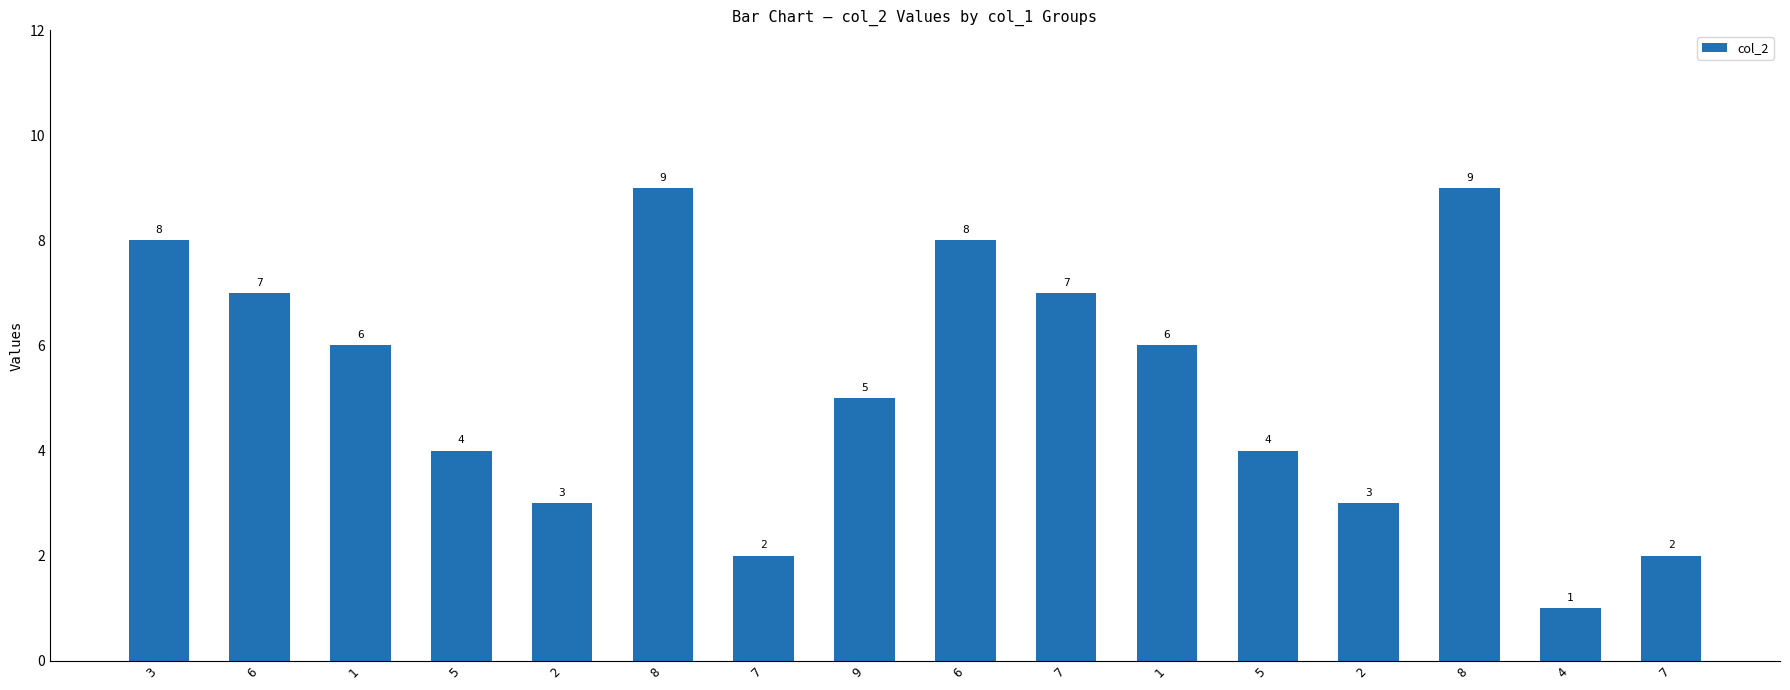

List the labels in order of value, smallest first.

4, 7, 7, 2, 2, 5, 5, 9, 1, 1, 6, 7, 3, 6, 8, 8